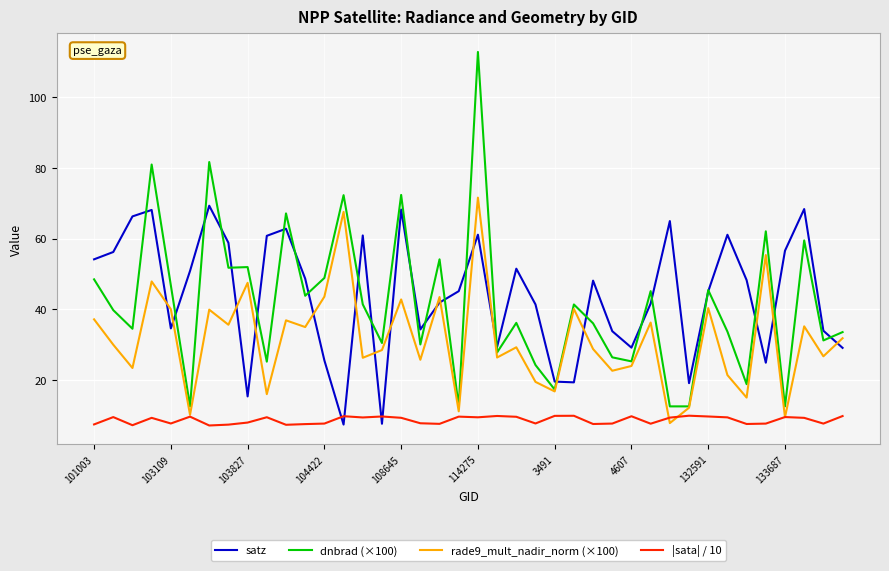

What is the greatest value displayed?

112.8